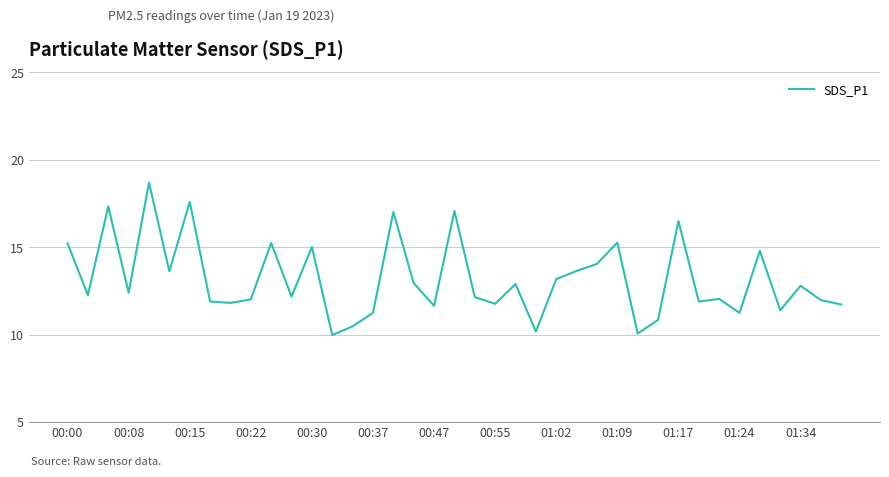

What is the sum of all values?

514.3